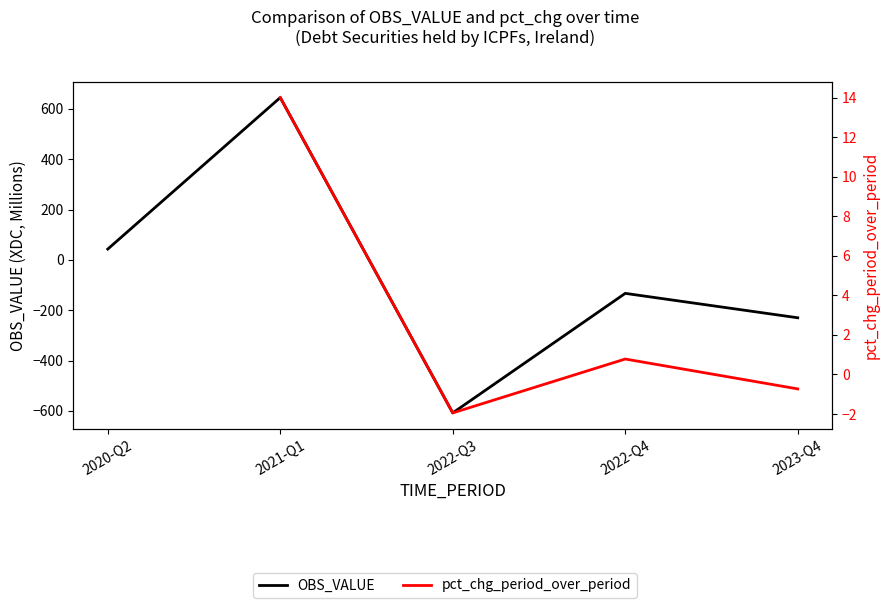

What is the total value across all series at 2022-Q3?

-609.9